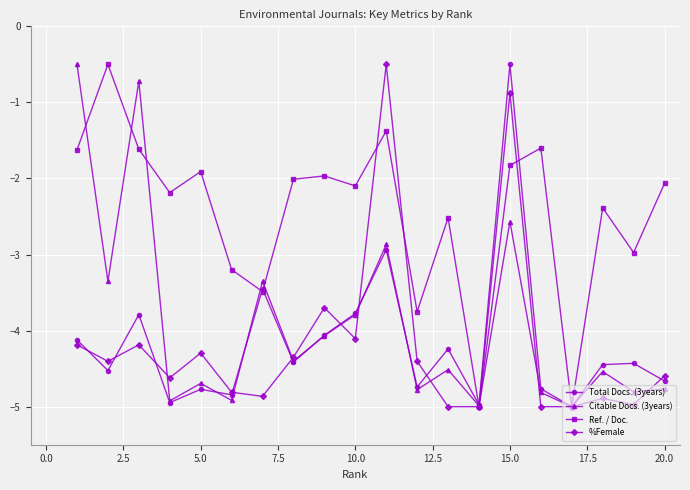

How many categories are shown in the chart?

20